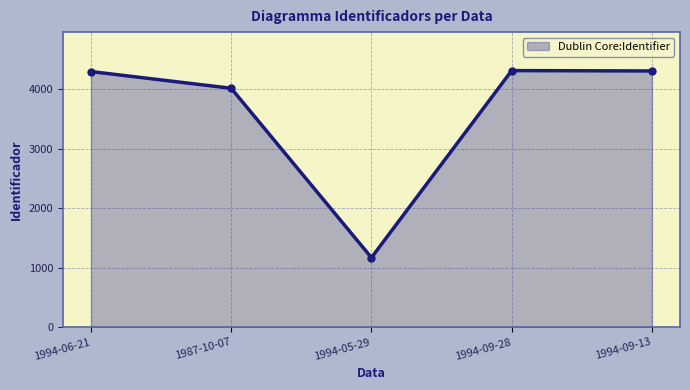

How many lines are shown in the chart?

1